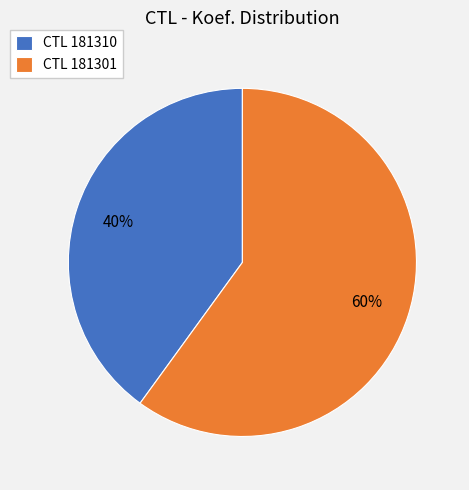

Which category has the biggest portion of the pie?

CTL 181301